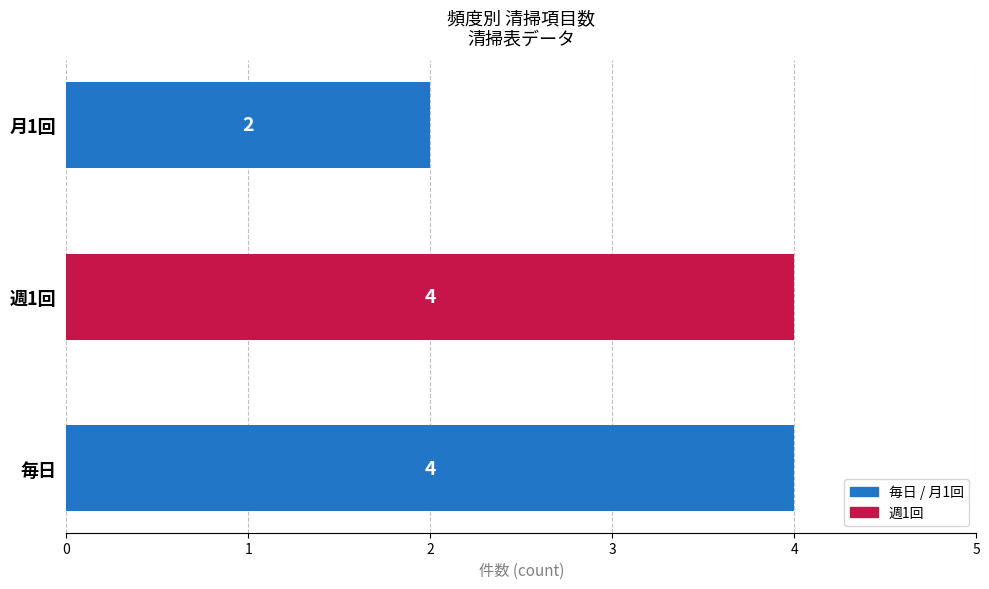

How many distinct data groups are displayed?

1